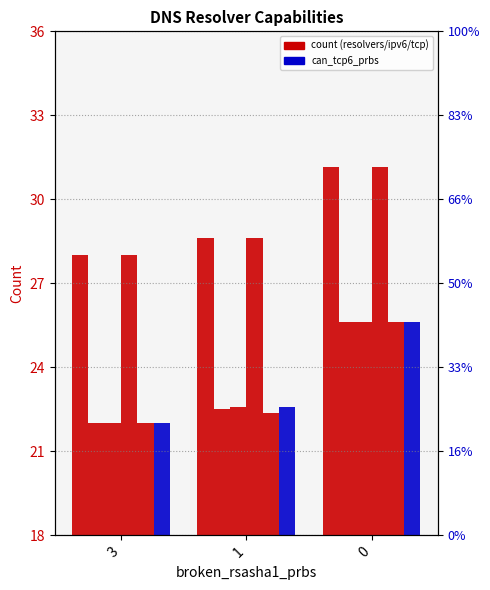

What value does the can_tcp6 series have at 3?

22.0